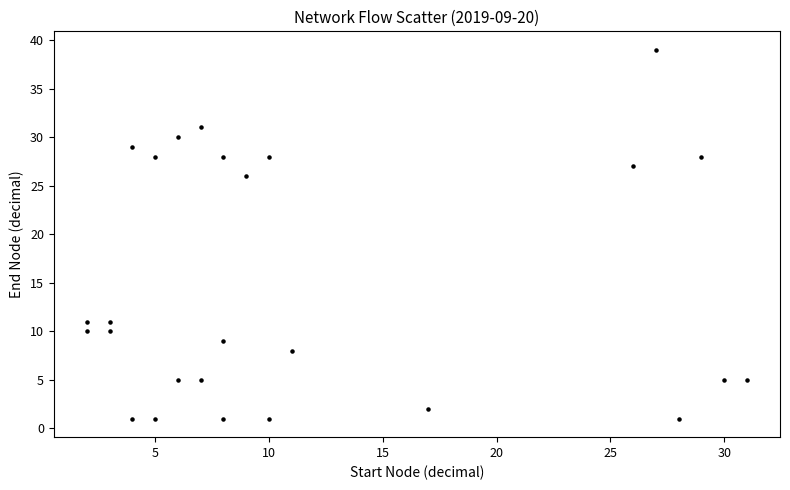

What is the range of X values (max minus min)?

29